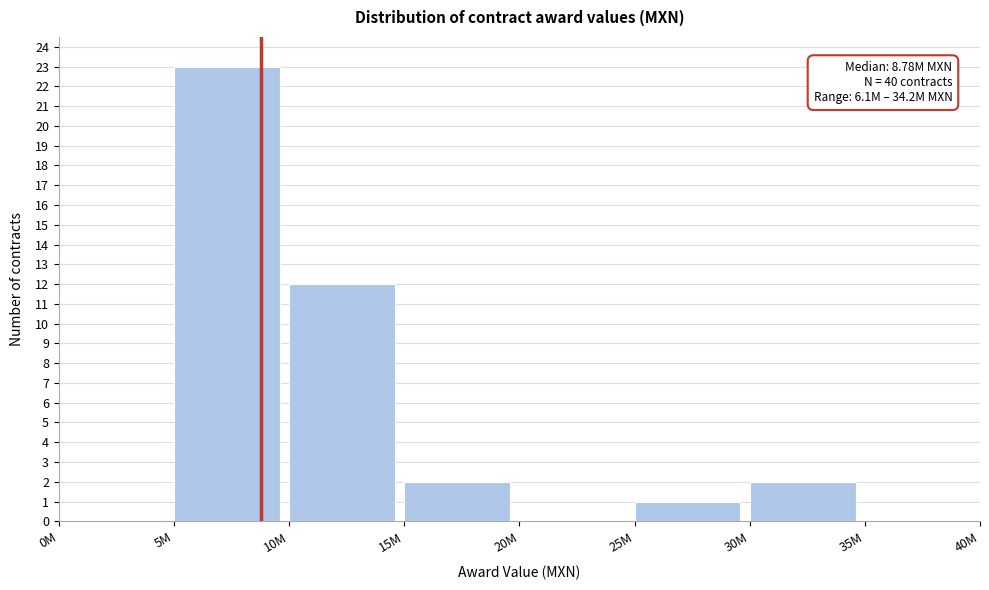

Reading right to left, list all the values displayed in this chart.

35M=0	30M=2	25M=1	20M=0	15M=2	10M=12	5M=23	0M=0